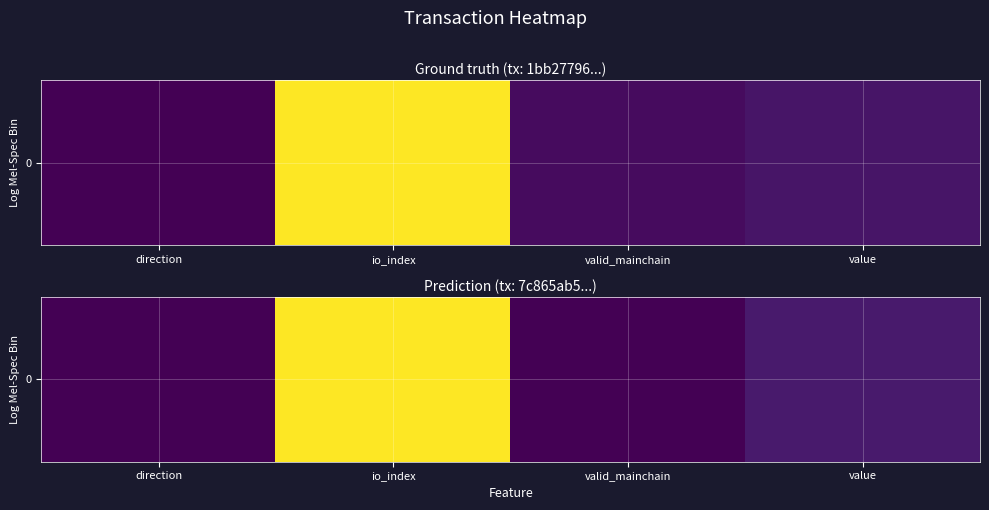

Which has a higher value, io_index or value?

io_index